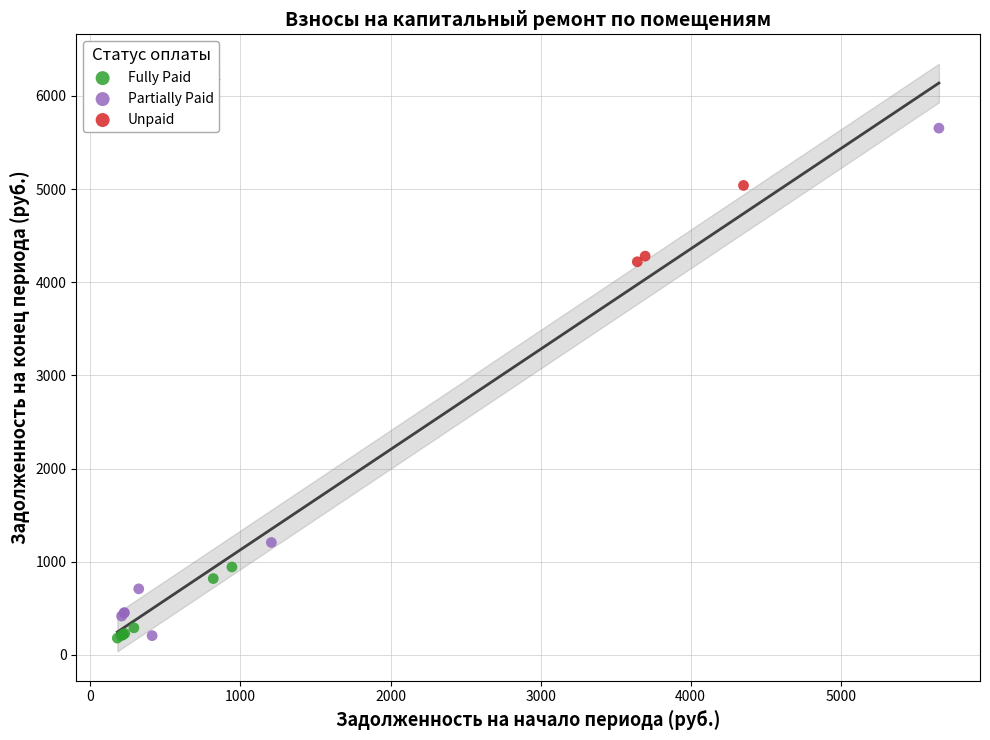

Which series has the largest Y range (max minus min)?

Partially Paid